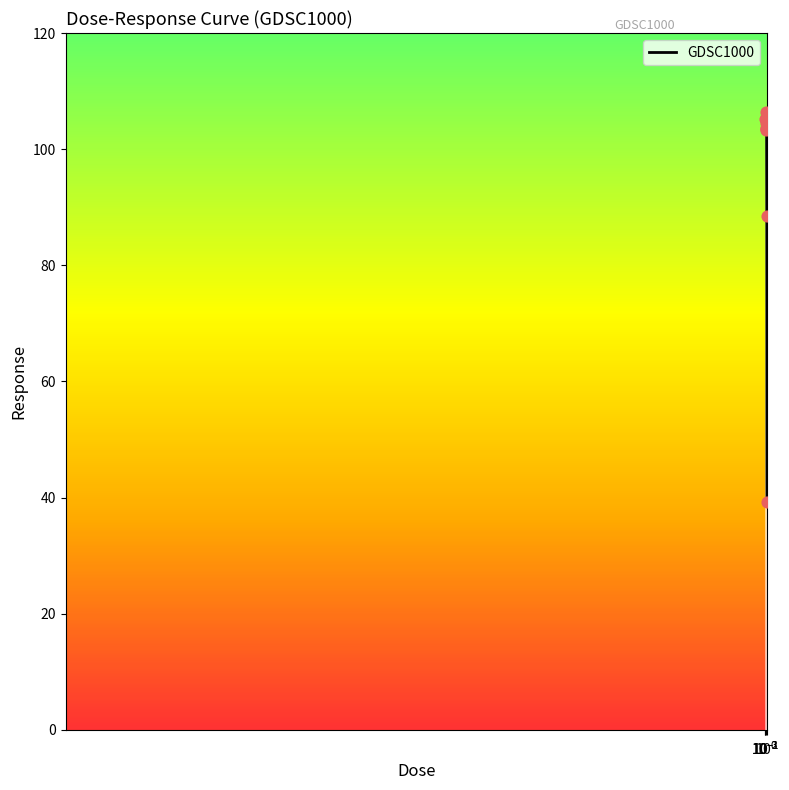

What is the minimum value shown in the chart?

39.2